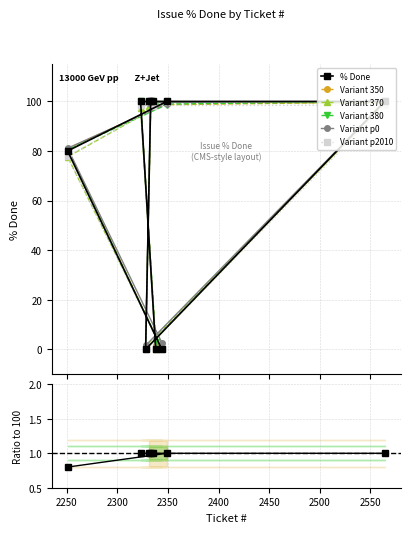

What is the difference between the maximum and minimum values?

100